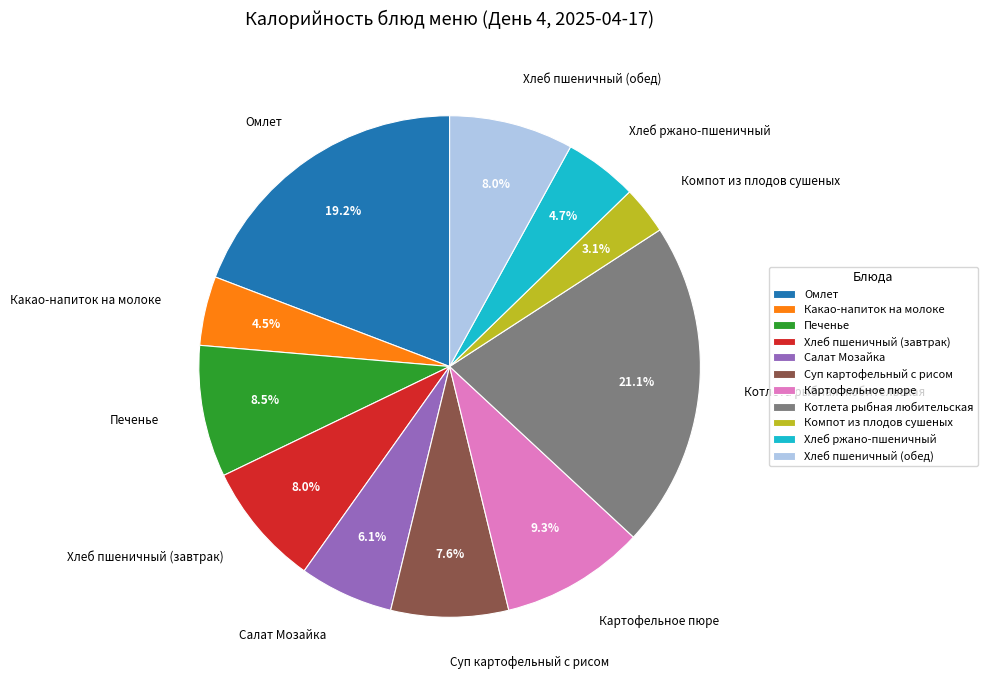

Which slice is the largest?

Котлета рыбная любительская